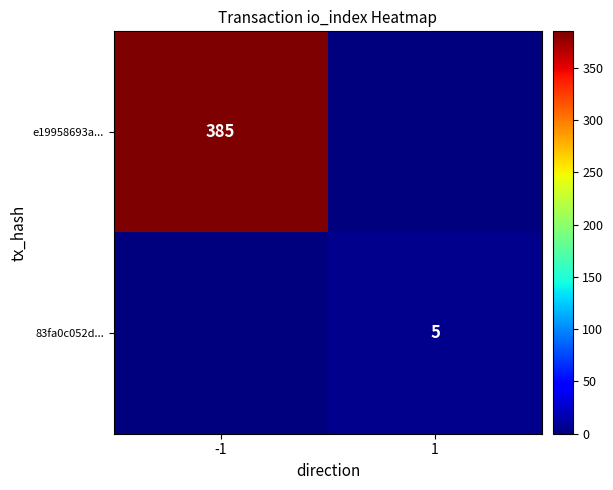

The 83fa0c052d... series shows 2 at 1. True or false?

False